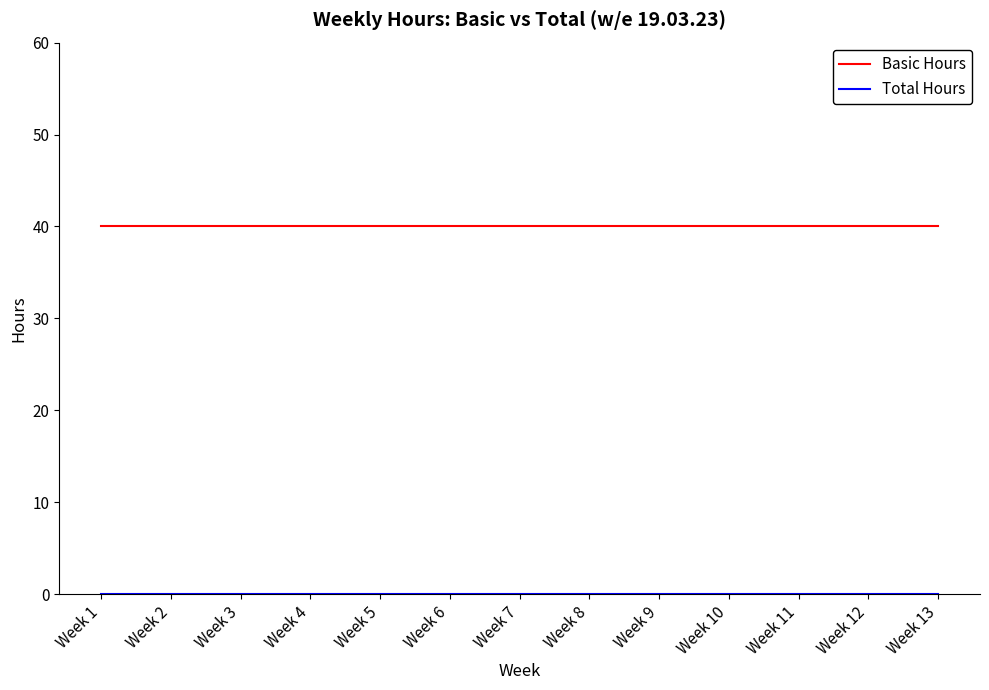

What is the spread (max minus min) of values at Week 11?

40